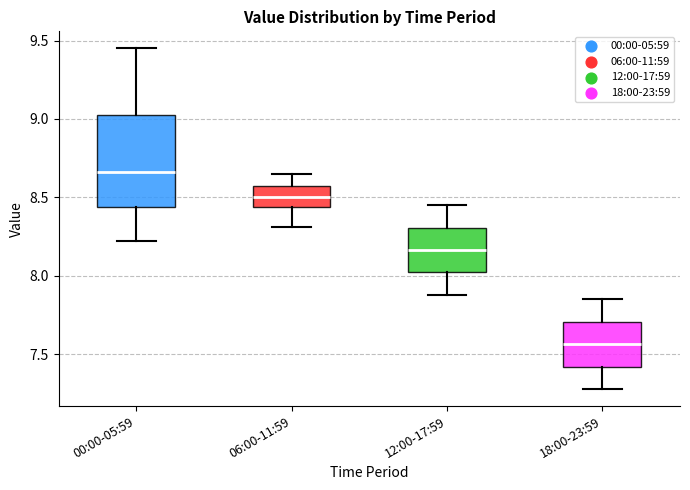

Where does the lower whisker of the box for 12:00-17:59 end on the y-axis? The values are not printed on the chart, so give them approximately, as read against the axis.

7.90